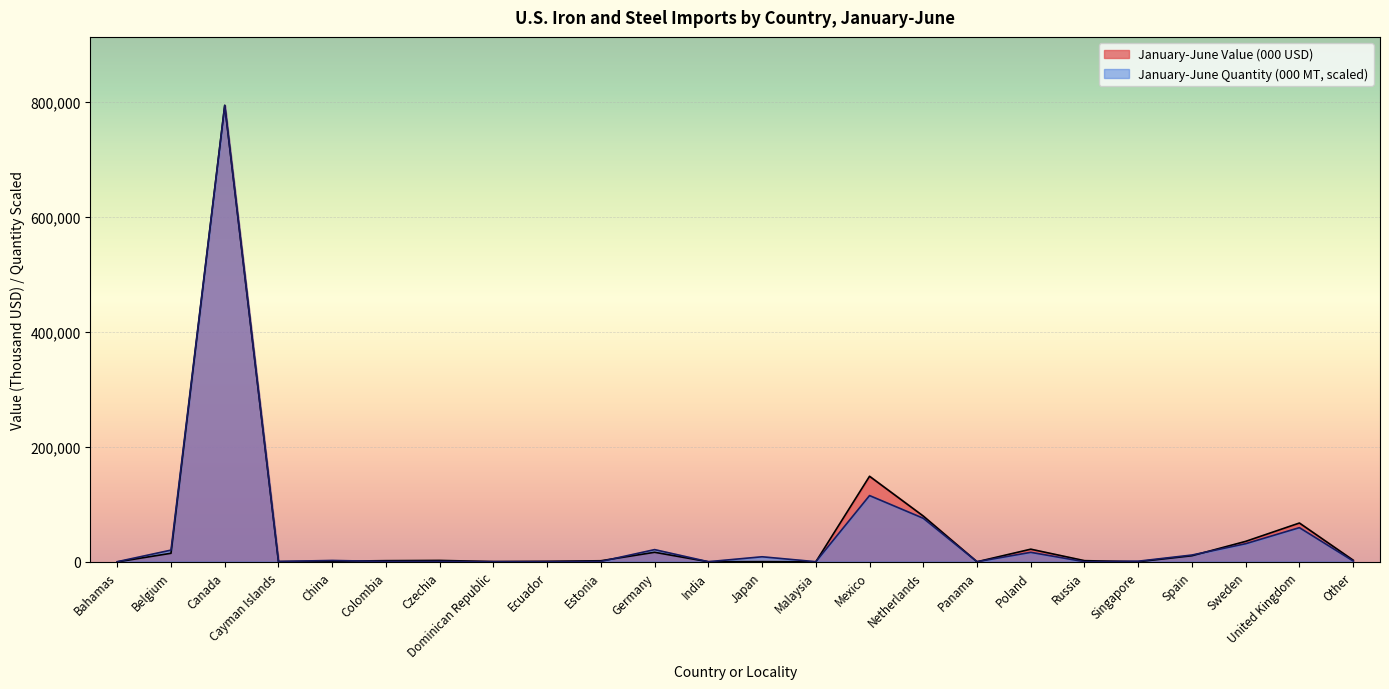

How many data points in January-June Quantity (000 MT) are less than 1716?

12